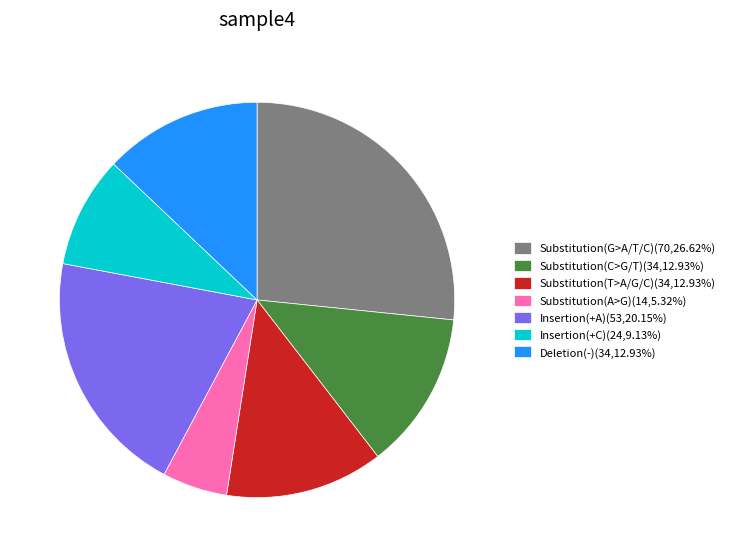

Does any single category account for the majority?

No